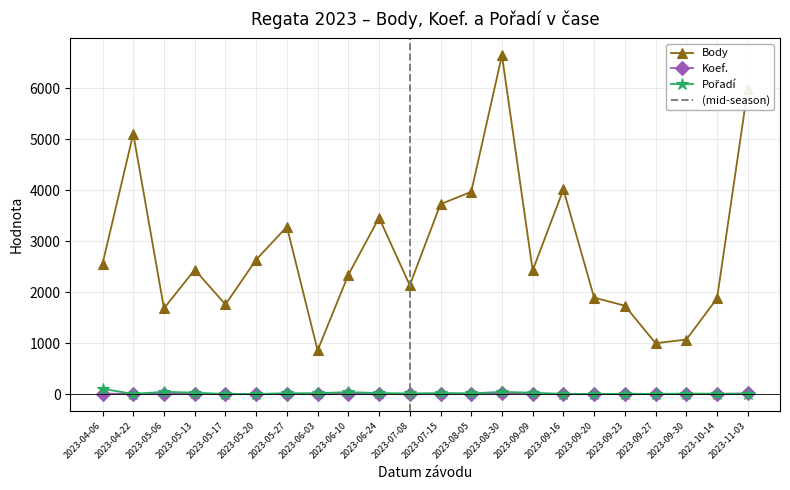

Is it true that Koef. equals 6 at 2023-08-30?

False